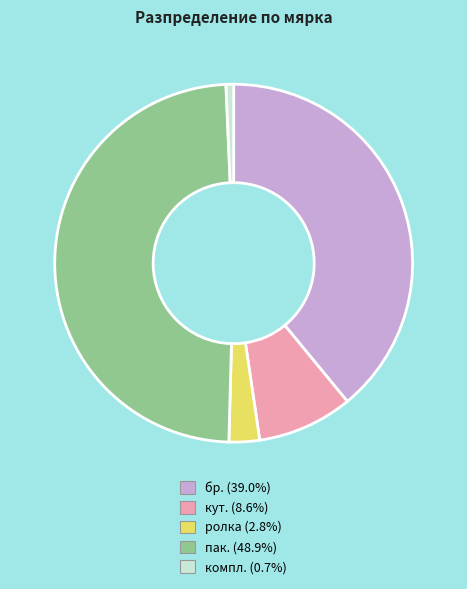

Does ролка account for over 50% of the chart?

No